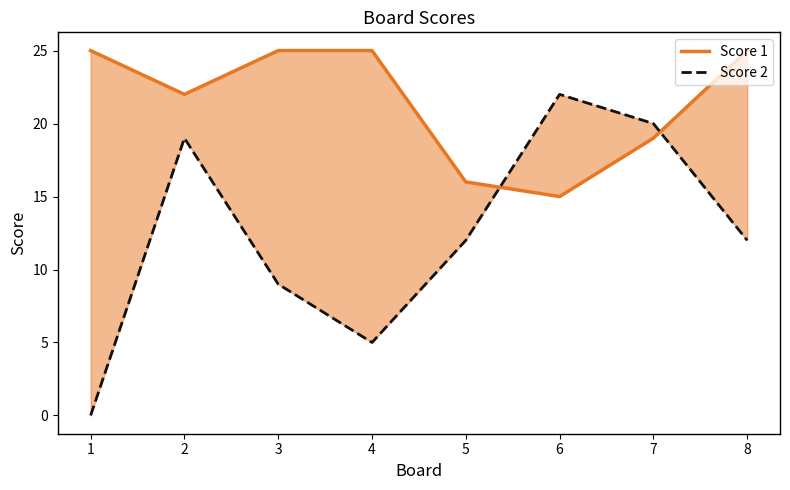

At which label is Score 2 closest to 11?

5